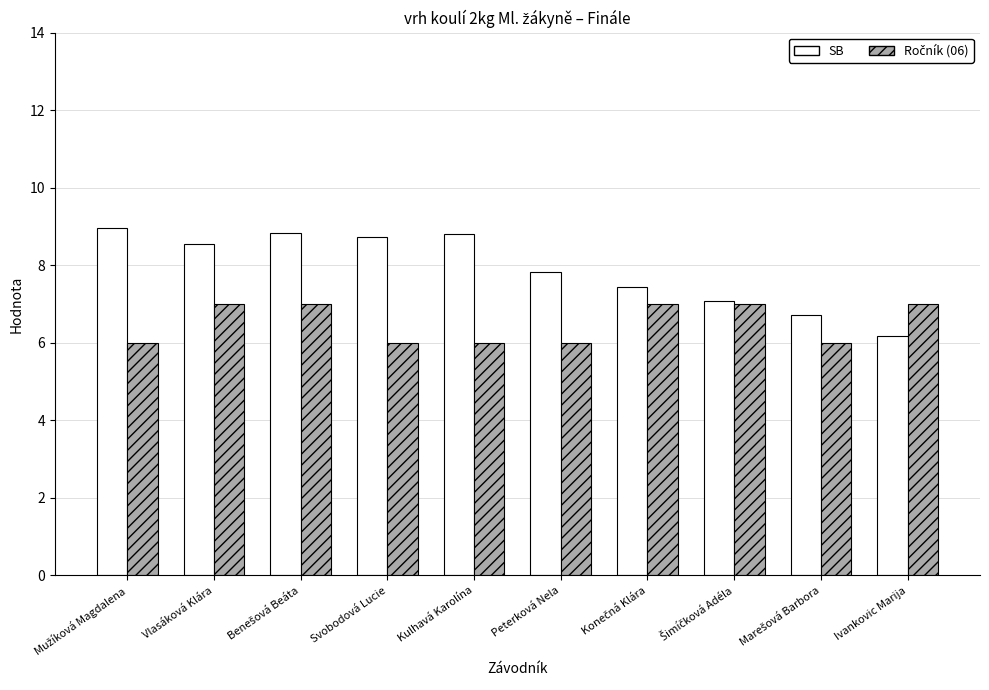

The value of SB at Vlasáková Klára is 5.7. True or false?

False